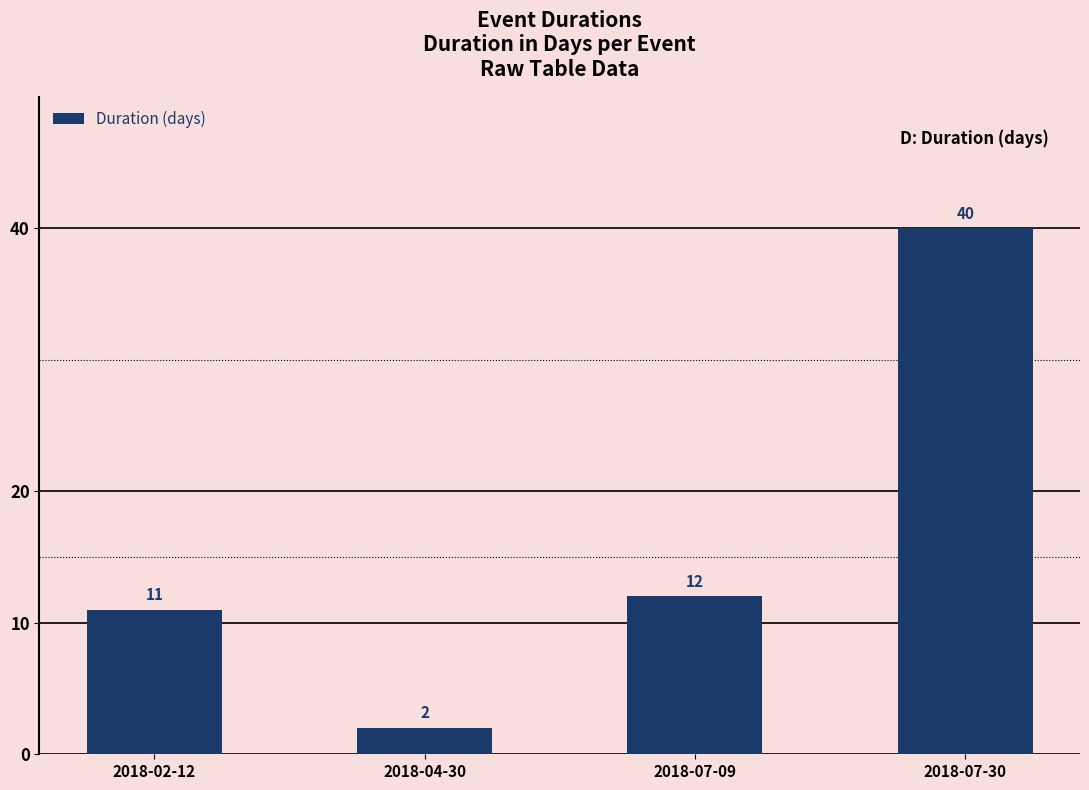

Reading left to right, transcribe all the data shown in this chart.

11	2	12	40